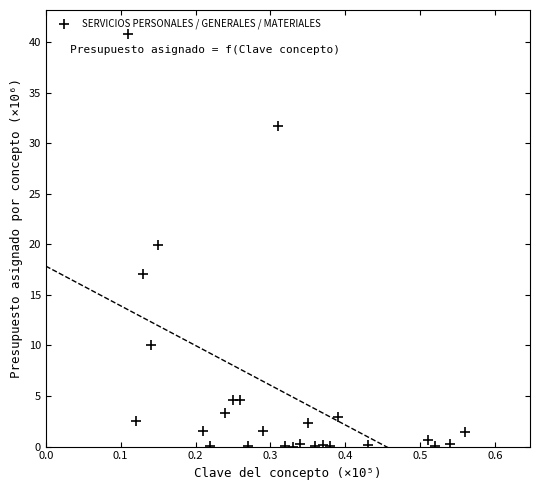

What is the range of Y values (max minus min)?

40.8